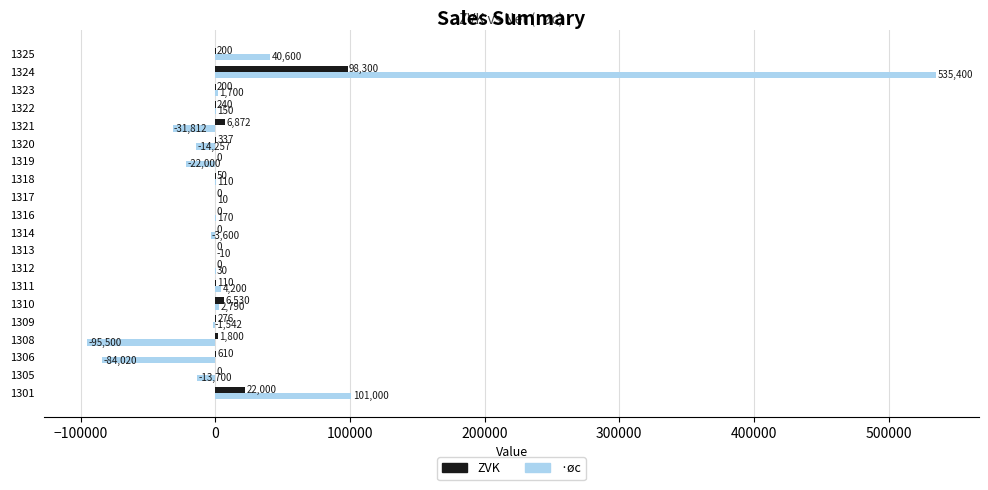

The value of ZVK at 1320 is 337. True or false?

True